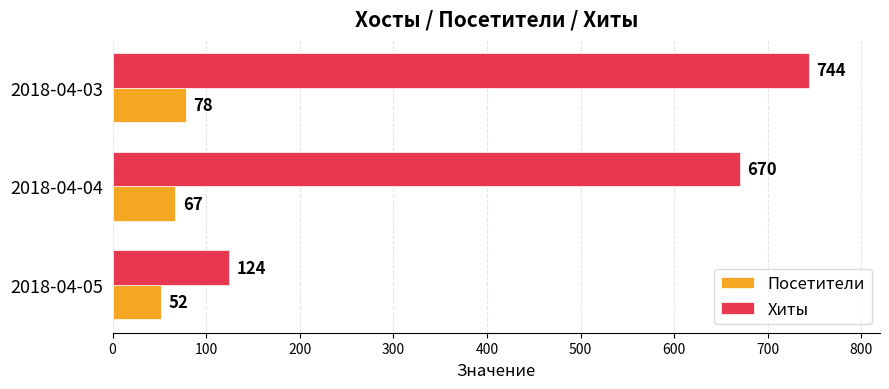

What is the sum of the Посетители values at 2018-04-04 and 2018-04-05?

119